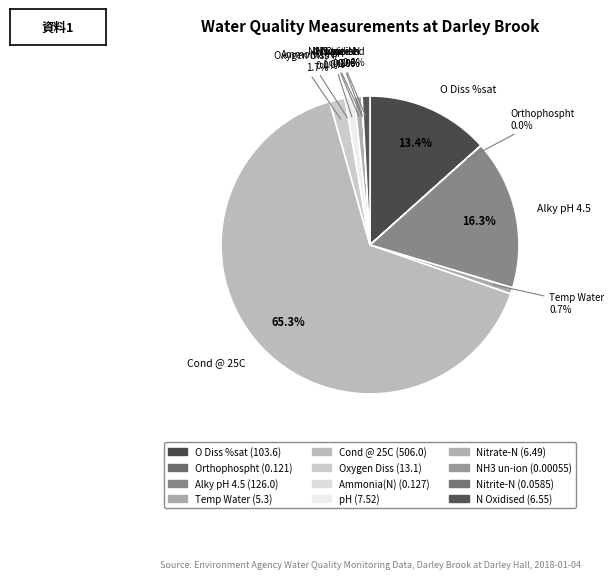

Between Orthophospht and O Diss %sat, which is larger?

O Diss %sat